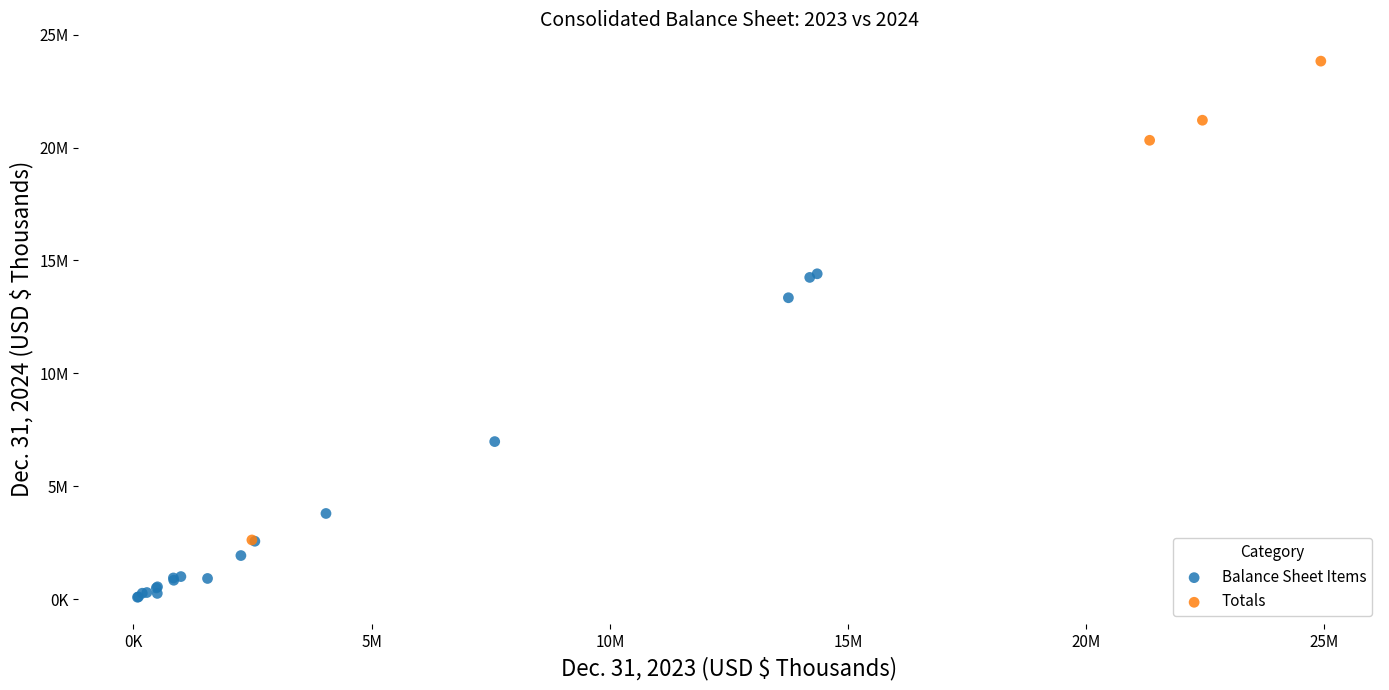

Which series contains the lowest Y value?

Balance Sheet Items